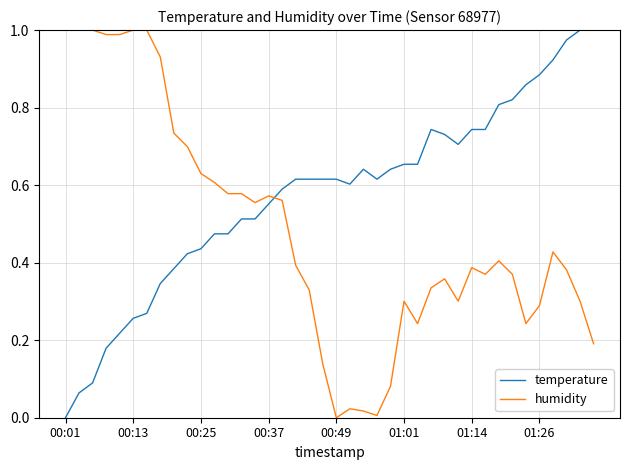

After their last crossing, which series has the higher values: temperature or humidity?

temperature